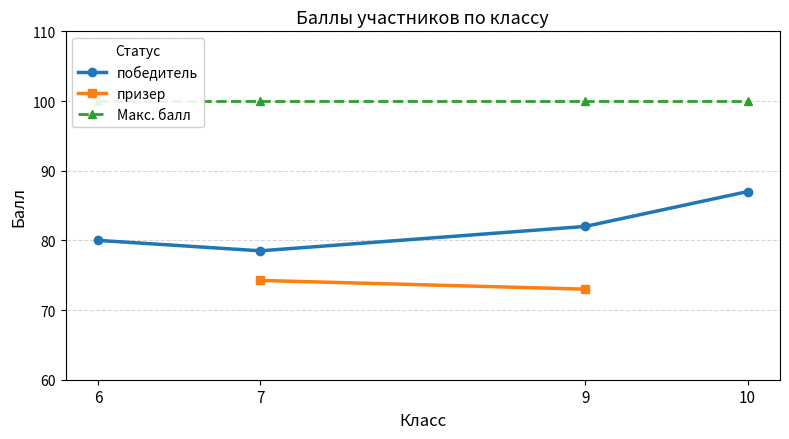

Which series has the widest spread of values?

победитель